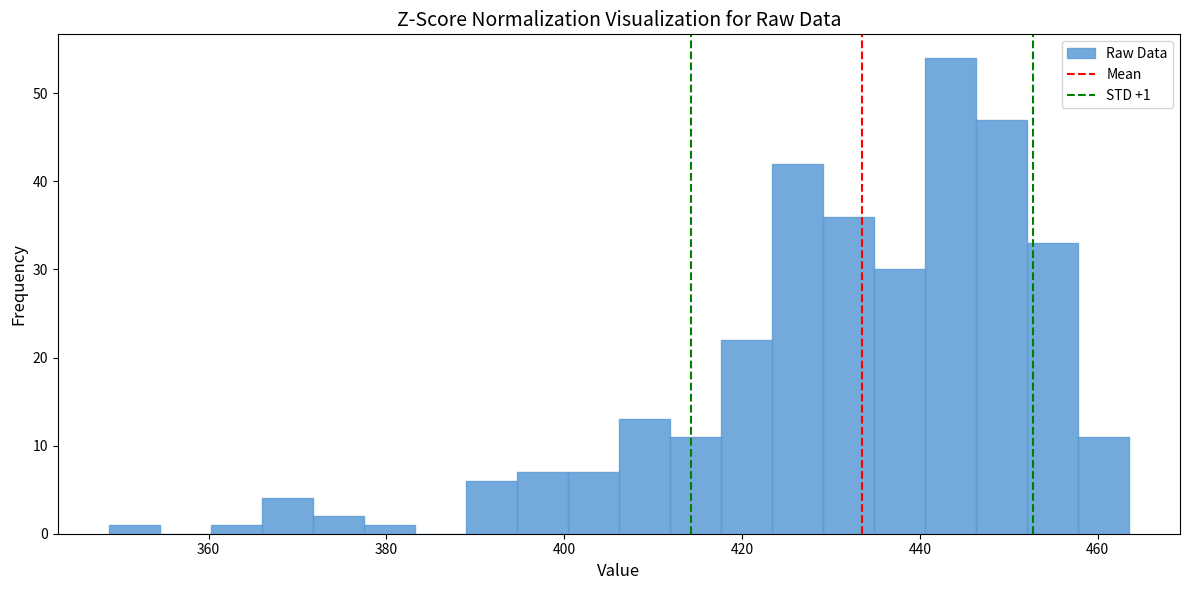

Read against the x-axis, roughly where is the centre of the tallest bar?

444